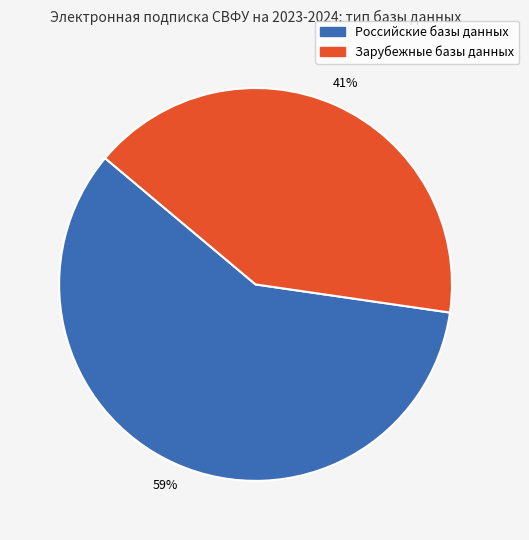

Count the number of slices in the pie.

2